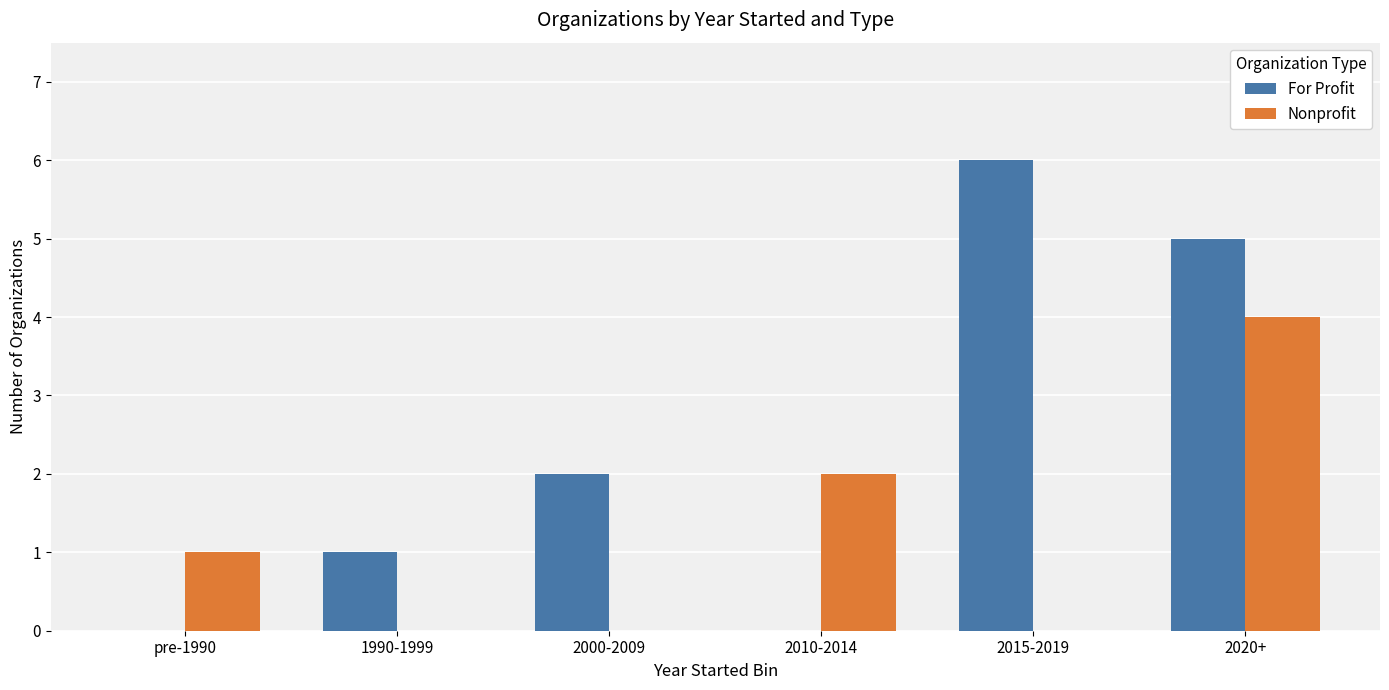

Are the bars horizontal?

No